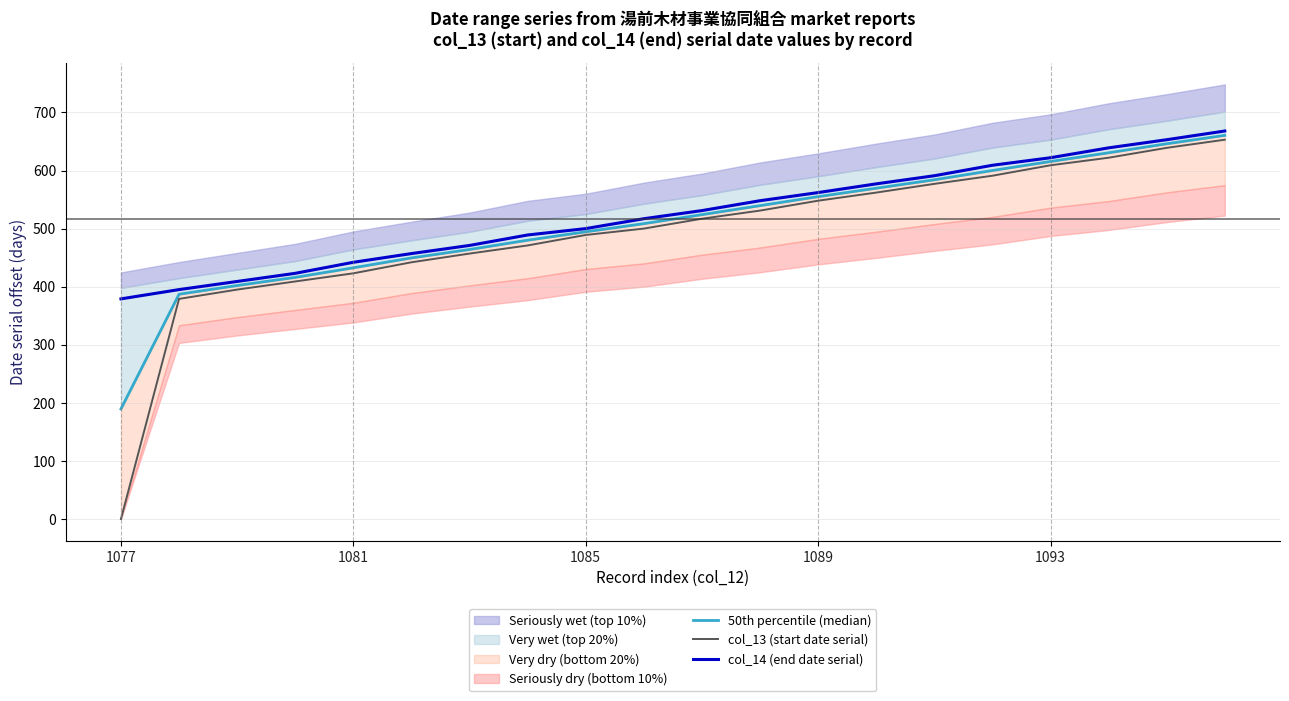

Does the chart have visible grid lines?

Yes